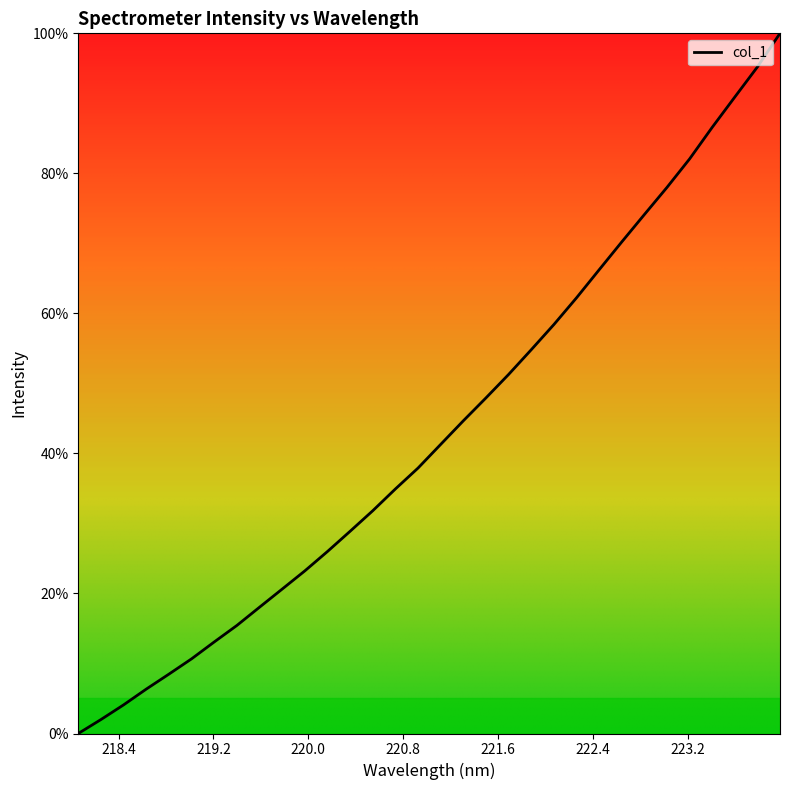

What is the greatest value displayed?

100.0